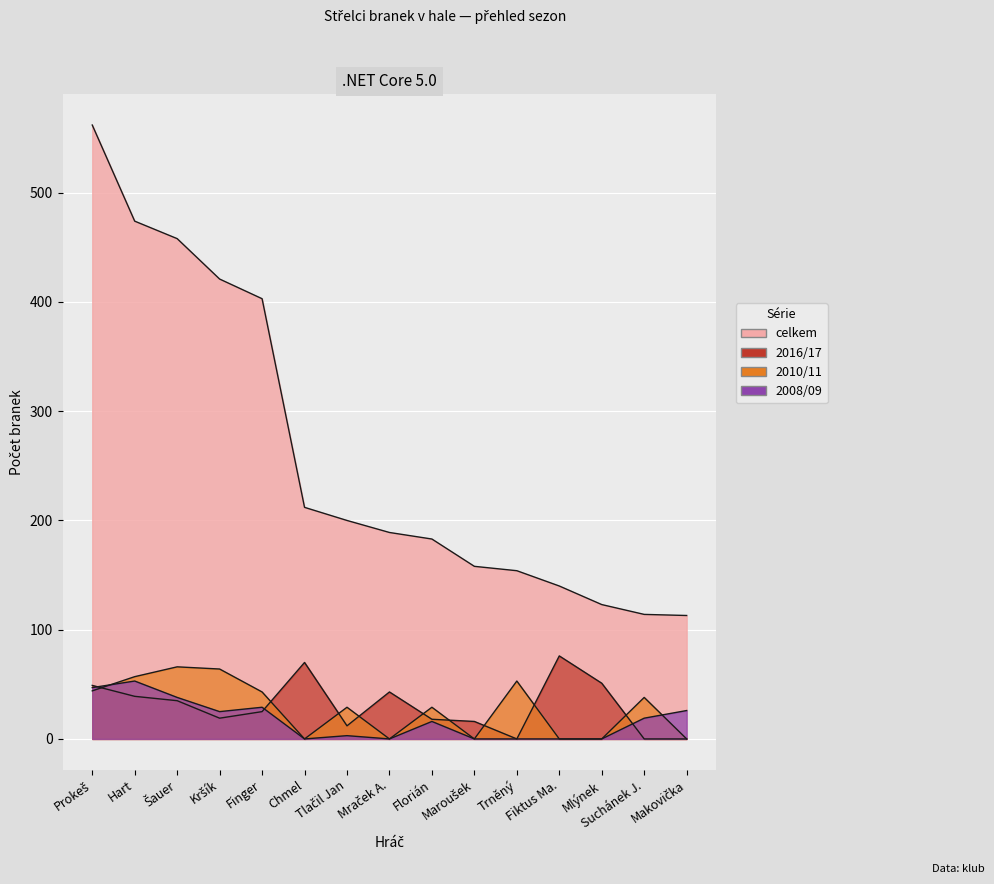

Which label corresponds to the largest value in the chart?

Prokeš